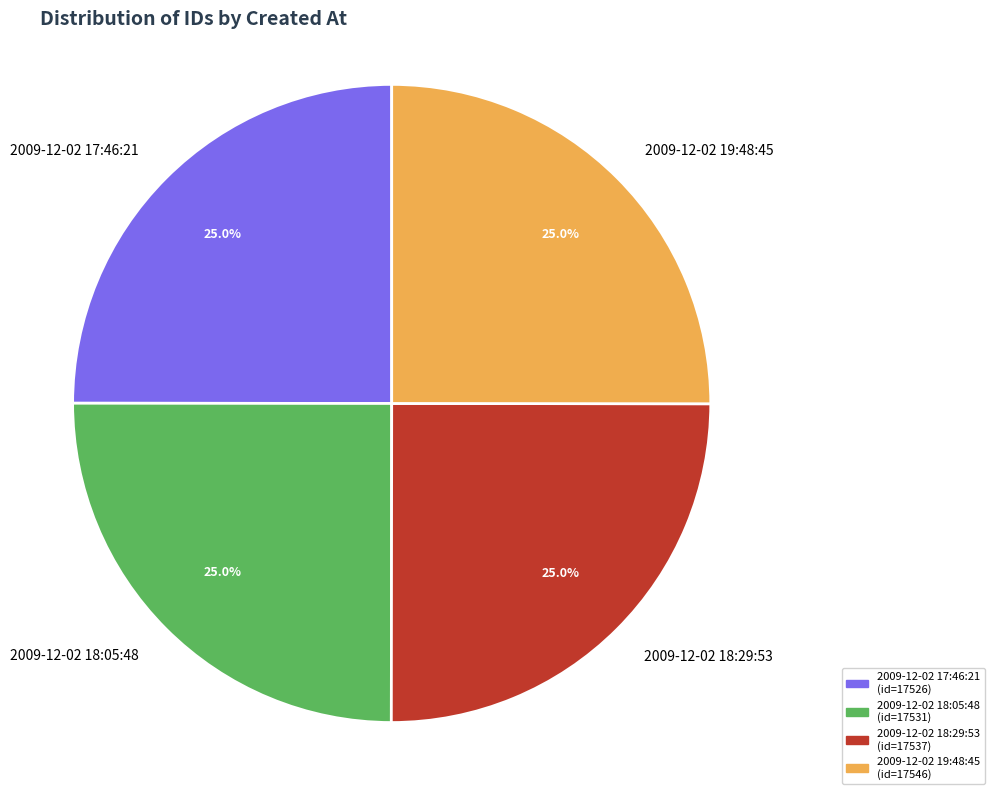

Combined, what portion of the pie is 2009-12-02 18:29:53 and 2009-12-02 17:46:21?

50.0%